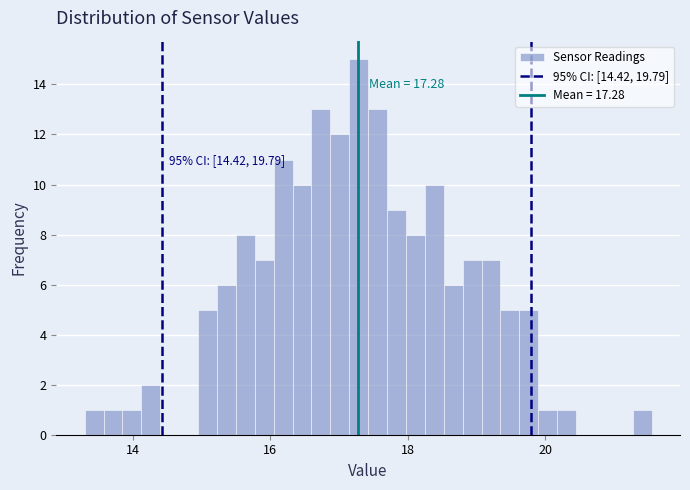

Read against the x-axis, roughly where is the centre of the tallest bar?

17.2